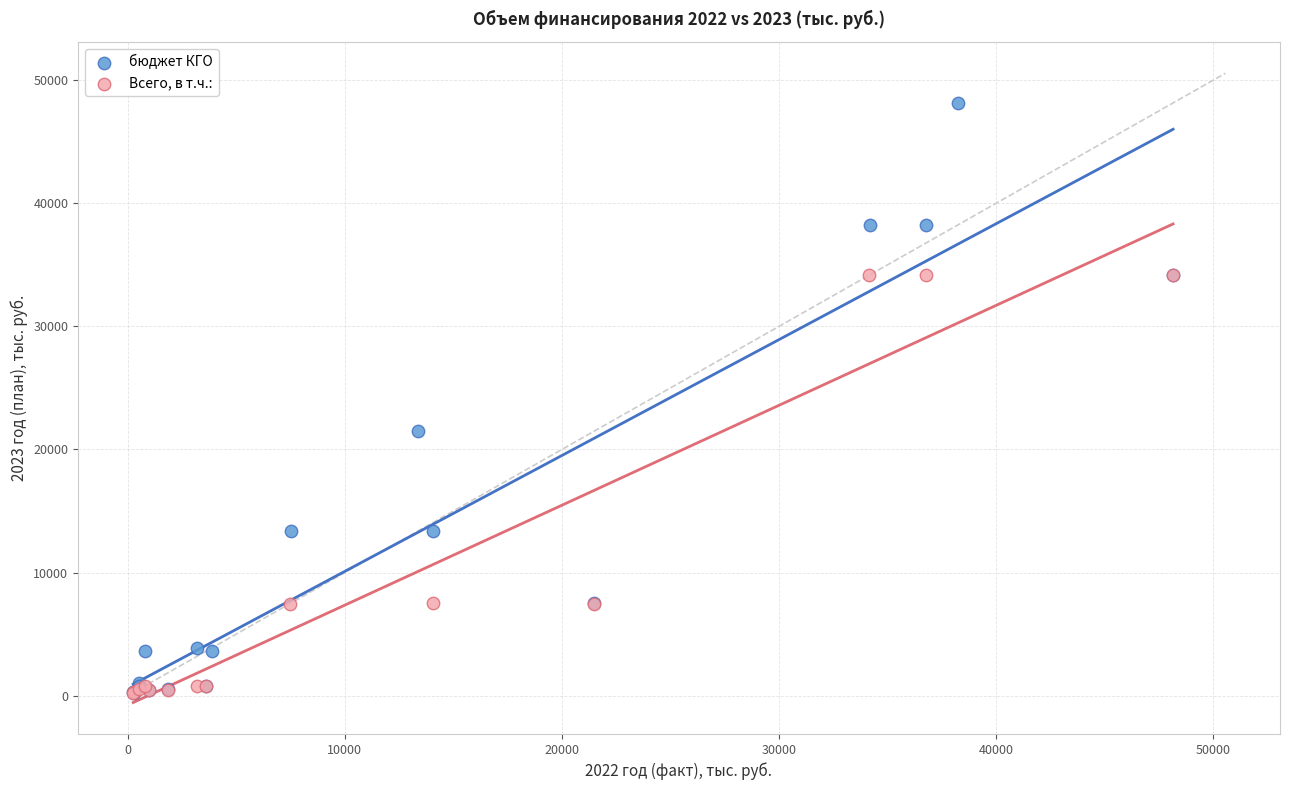

Which series has the largest Y range (max minus min)?

бюджет КГО